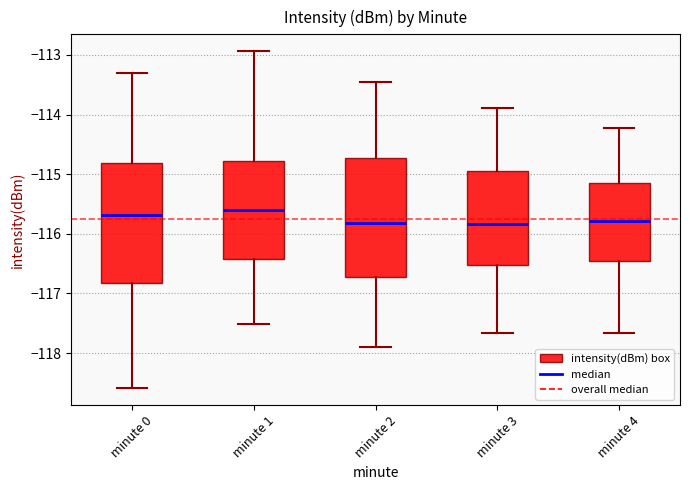

Reading left to right, transcribe this box plot: for each box, give where its median line is, the range the box spans, and where its two whiskers end, as read against the y-axis. The values are not printed on the chart, so give them approximately, as read against the axis.

minute 0: median -115.7, box -116.8 to -114.8, whiskers -118.6 to -113.3
minute 1: median -115.6, box -116.4 to -114.8, whiskers -117.5 to -112.9
minute 2: median -115.8, box -116.7 to -114.7, whiskers -117.9 to -113.4
minute 3: median -115.8, box -116.5 to -114.9, whiskers -117.7 to -113.9
minute 4: median -115.8, box -116.4 to -115.1, whiskers -117.7 to -114.2